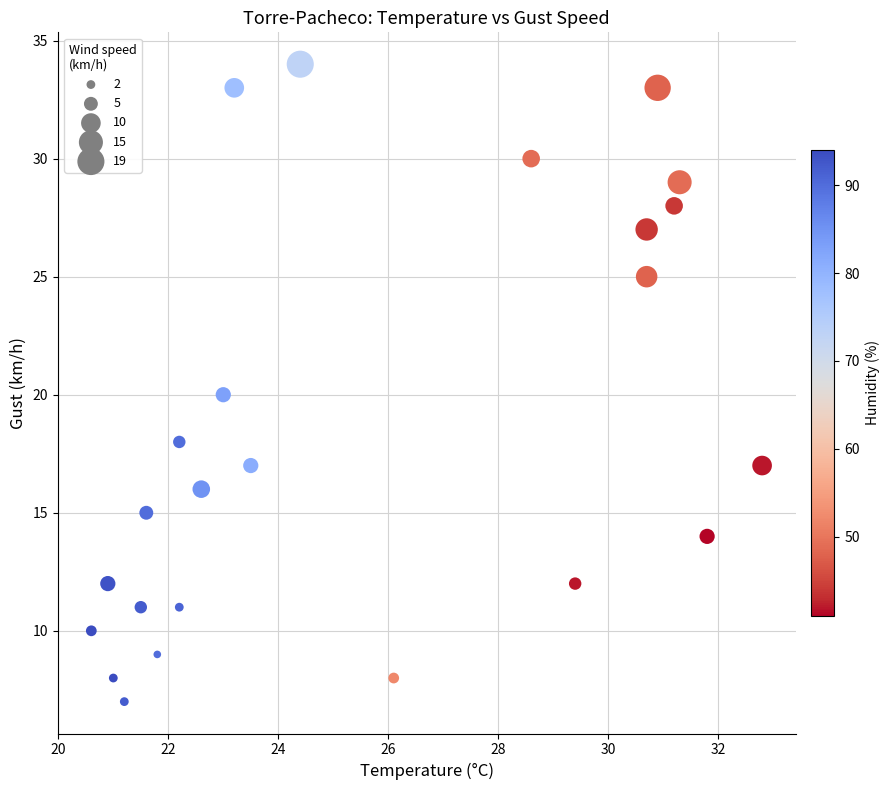

What is the range of Y values (max minus min)?

27